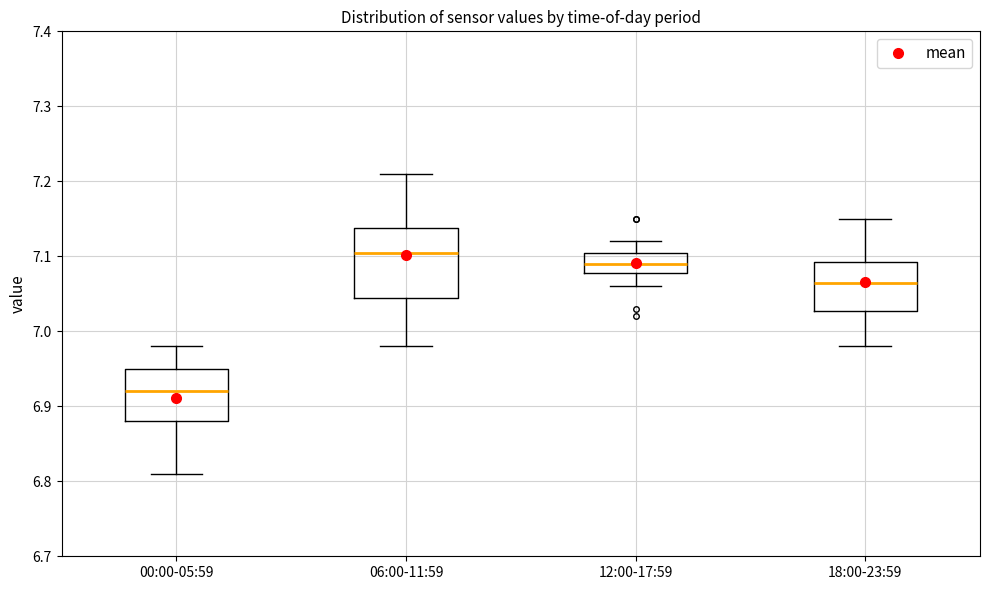

Where does the median line of the box for 12:00-17:59 sit on the y-axis? The values are not printed on the chart, so give them approximately, as read against the axis.

7.09